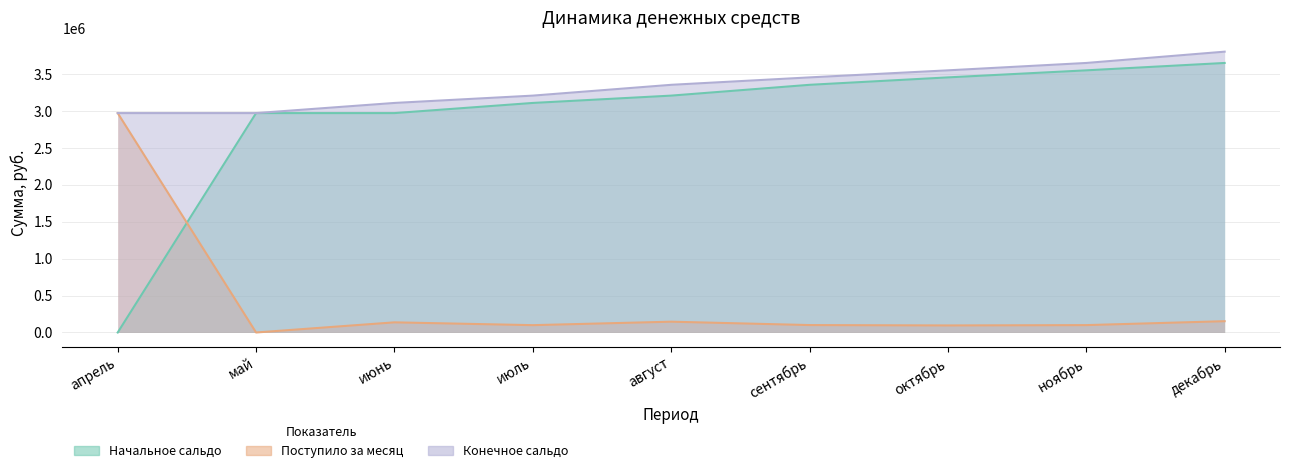

What is the value of the Начальное сальдо point at the 4th from the left?

3106368.6